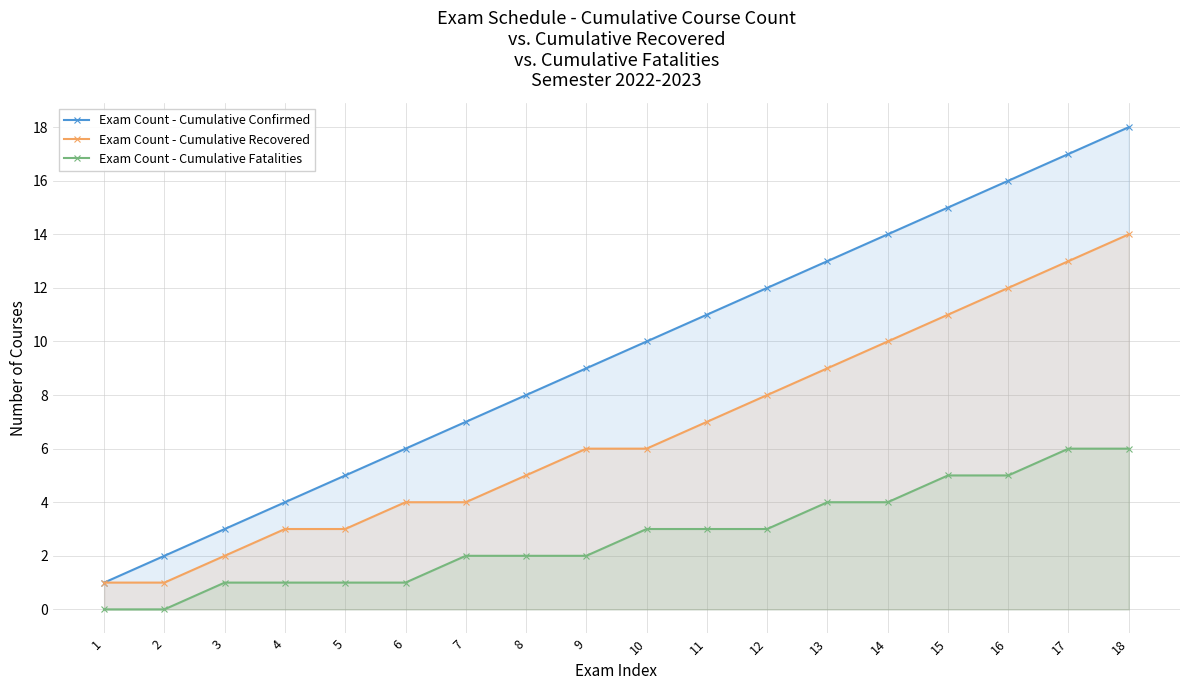

What is the value of the Exam Count - Cumulative Confirmed point at the 5th from the left?

5